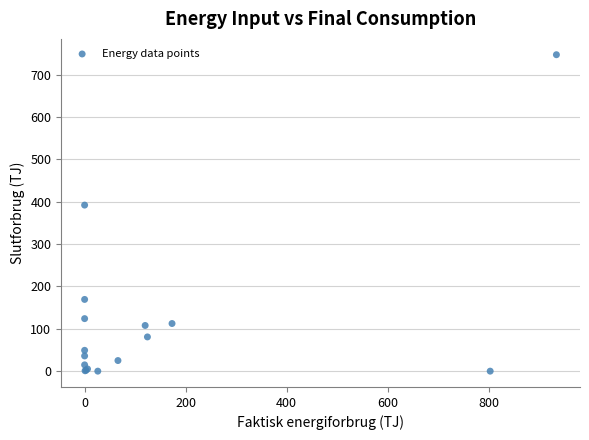

What Y value in the scatter plot is closest to 373?

392.1